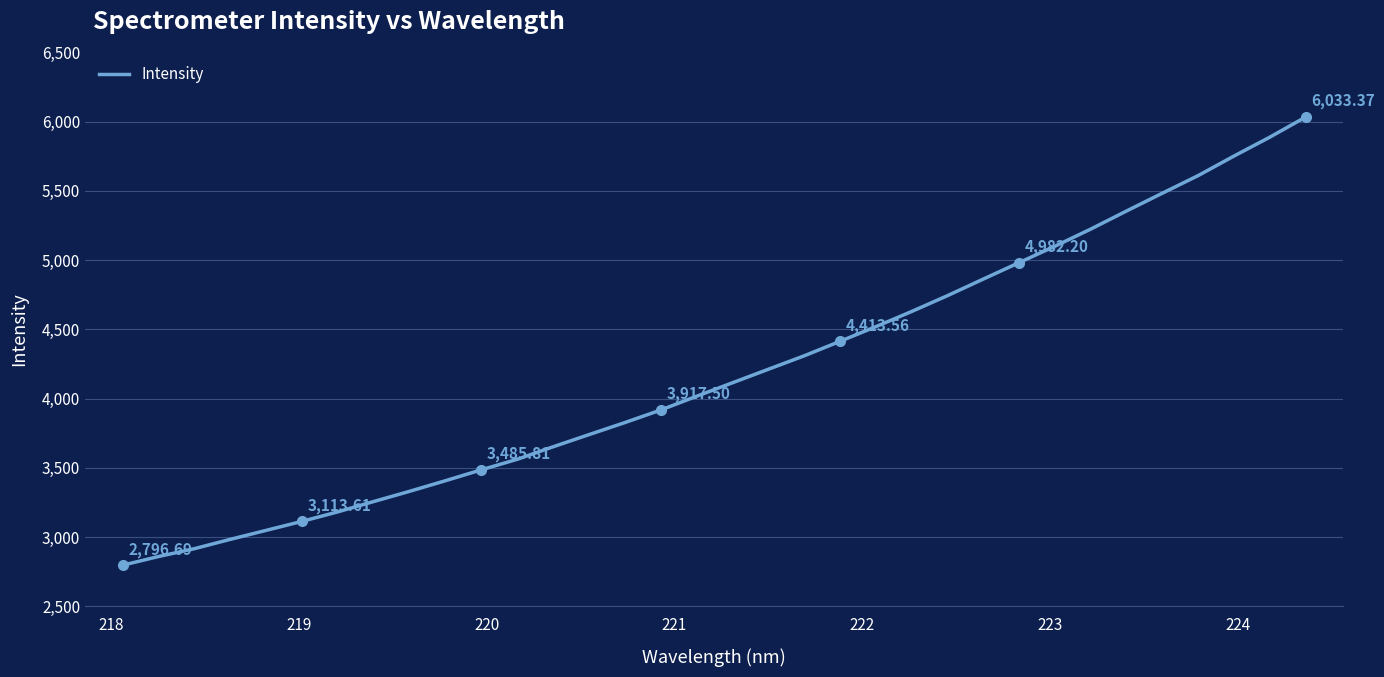

What is the difference between the maximum and minimum values?

3236.7